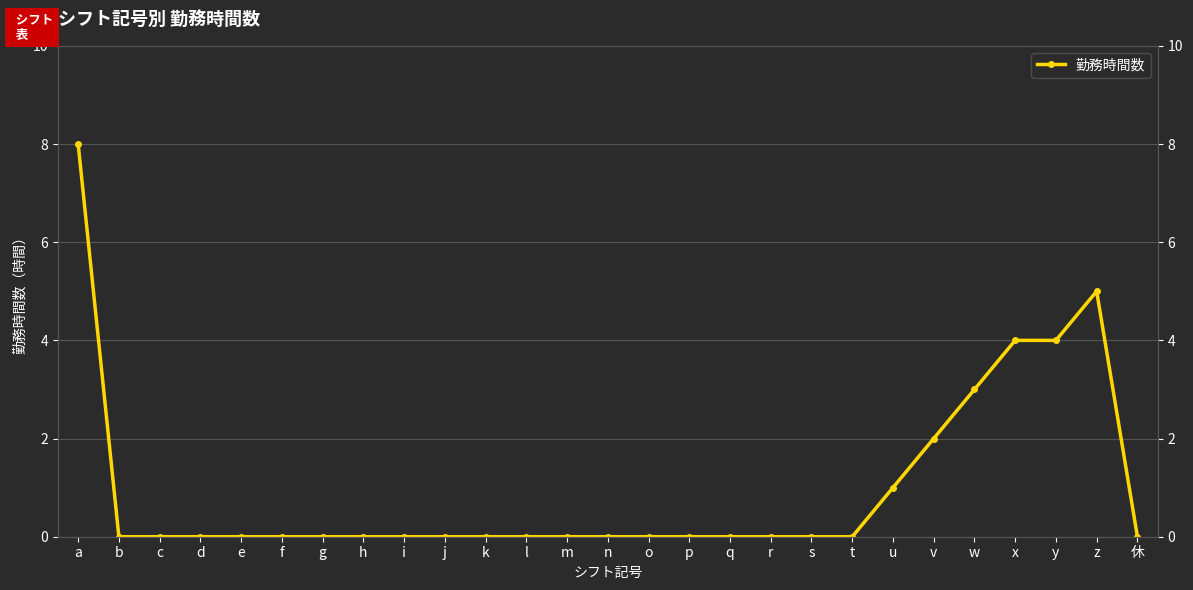

How many values are between 0 and 1?

21